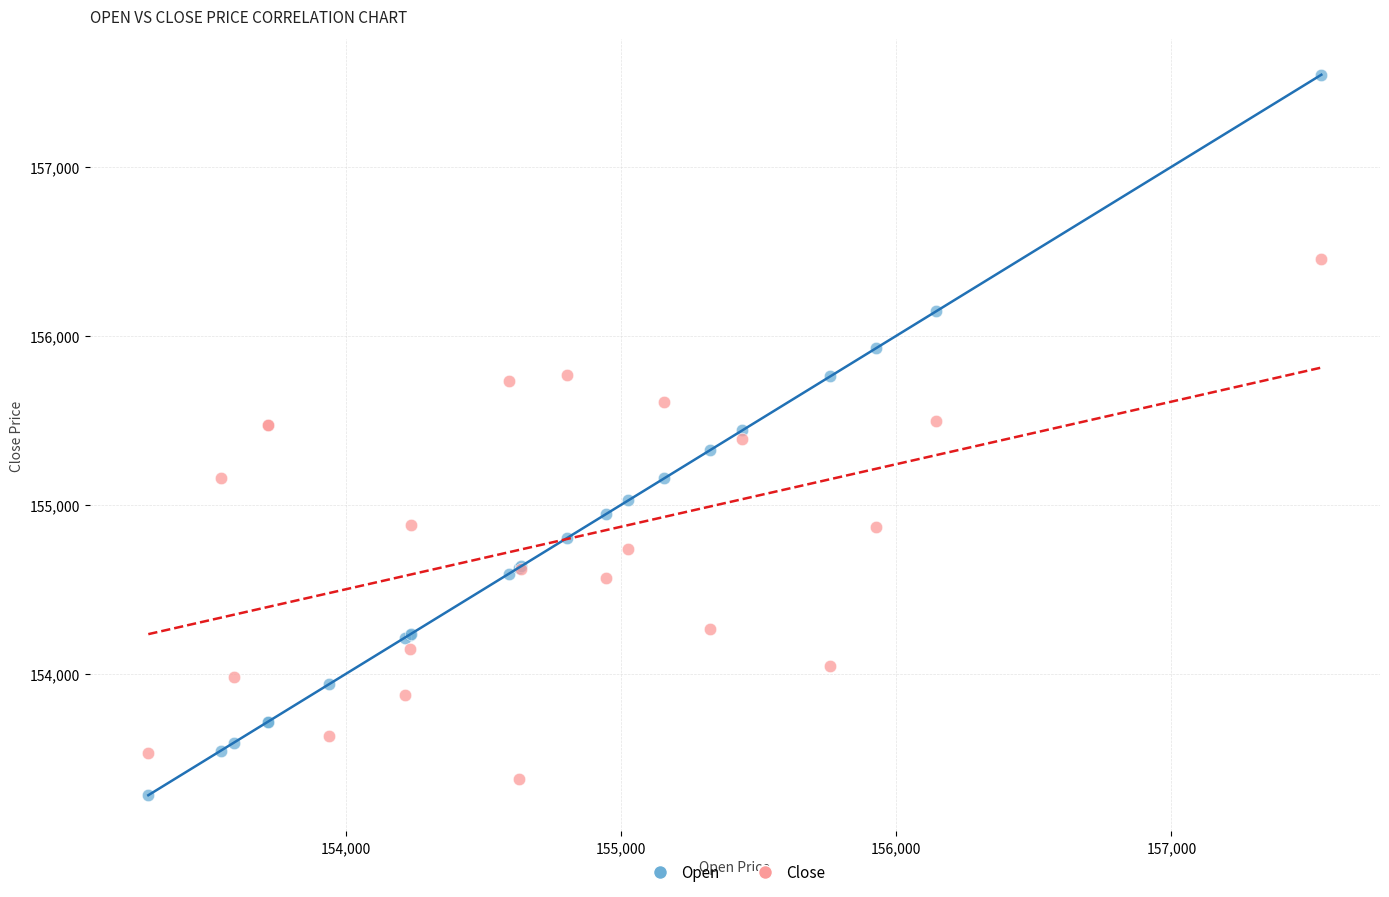

What is the X range (max minus min) for the scatter plot?

4265